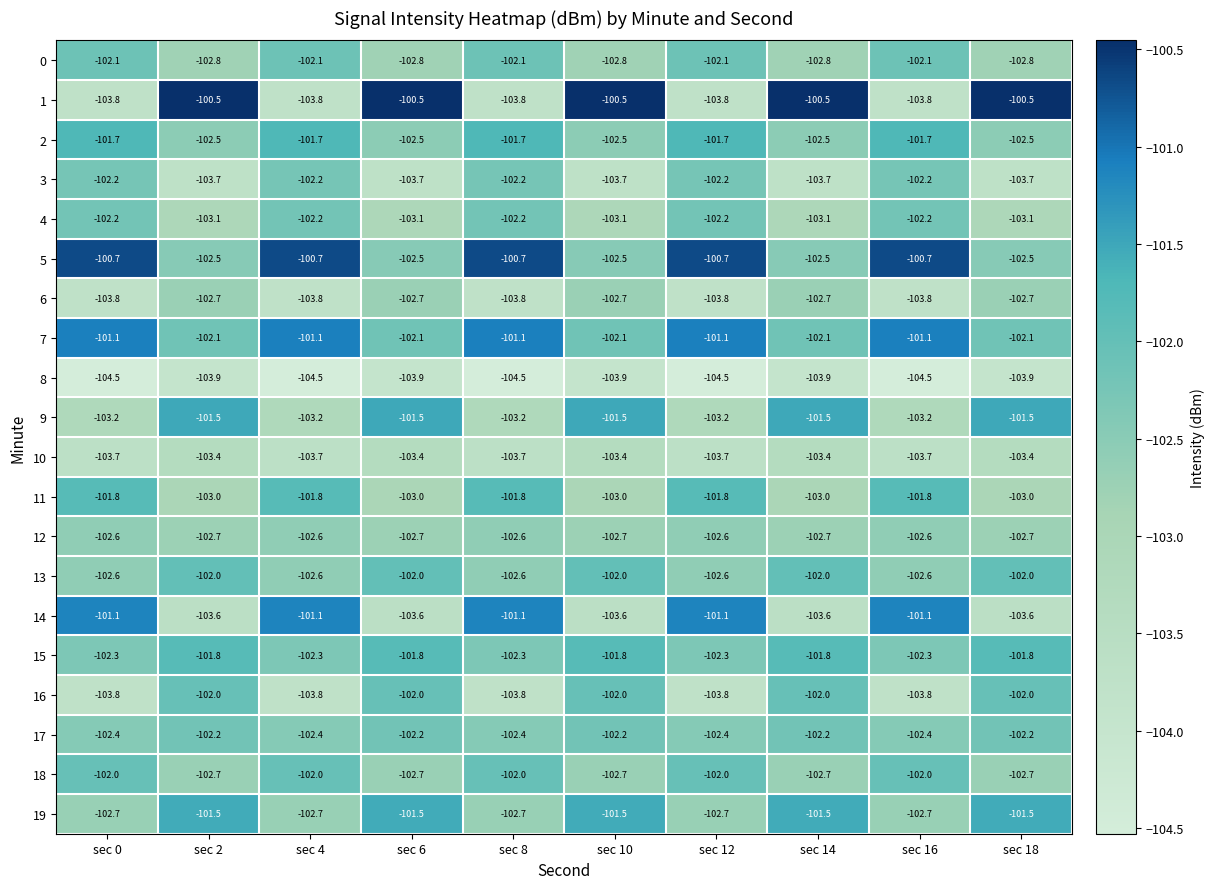

What is the sum of all 8 values?

-1042.0